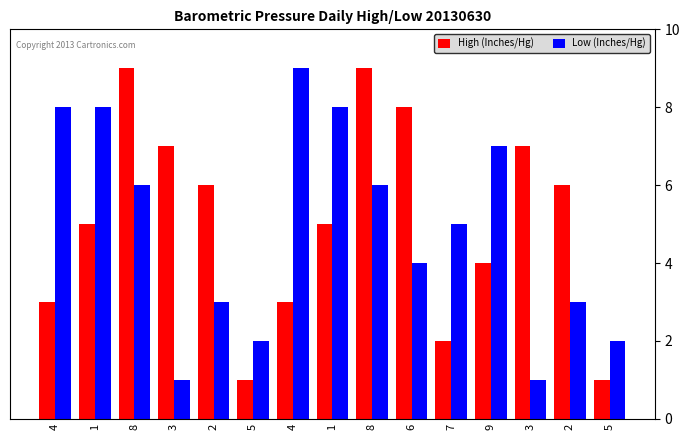

Are the bars grouped side by side (vs. stacked)?

Yes